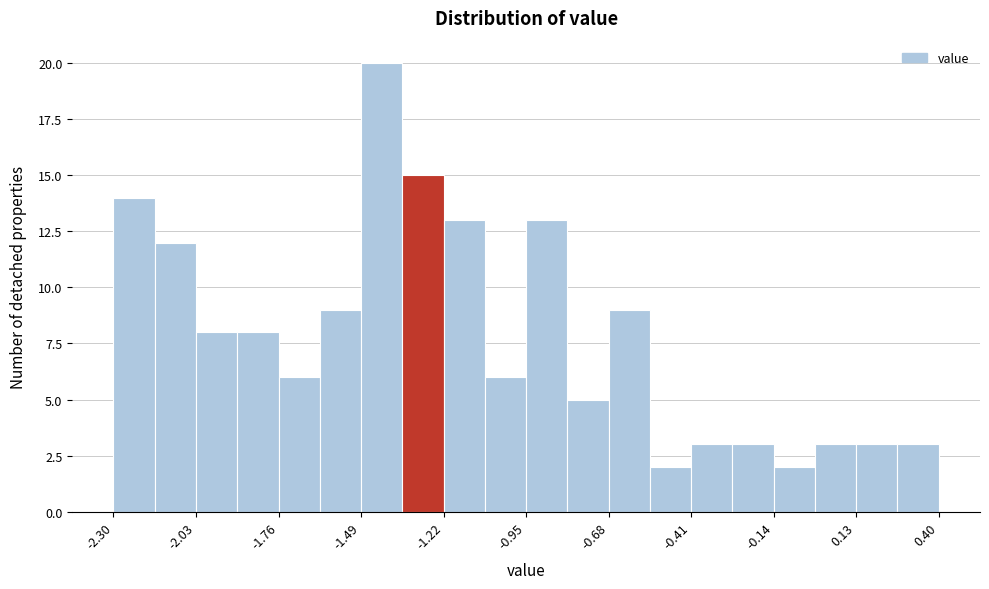

Around what value on the x-axis is the tallest bar? Give the approximate position of its centre, as read against the axis.

-1.40